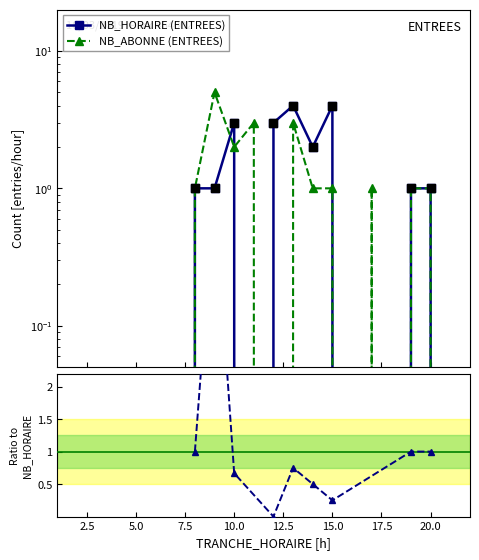

What are all the series names shown in the legend?

NB_HORAIRE (ENTREES), NB_ABONNE (ENTREES)